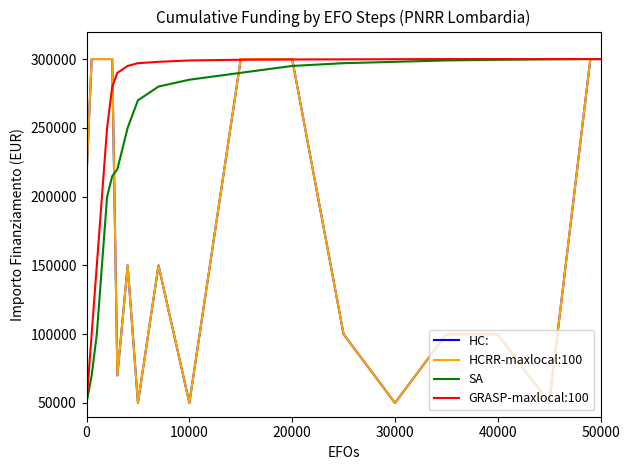

How many HCRR-maxlocal:100 values are between 100000 and 300000?

15